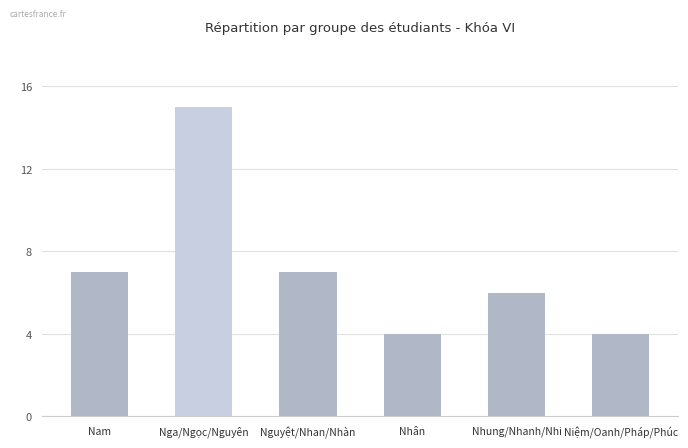

What is the average value?

7